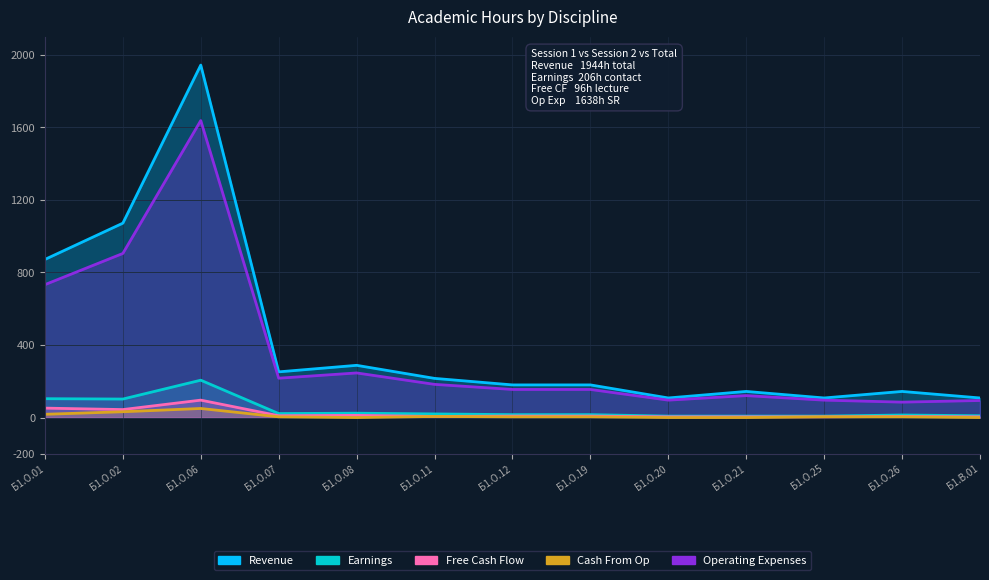

True or false: Earnings and Cash From Op intersect in this chart.

False